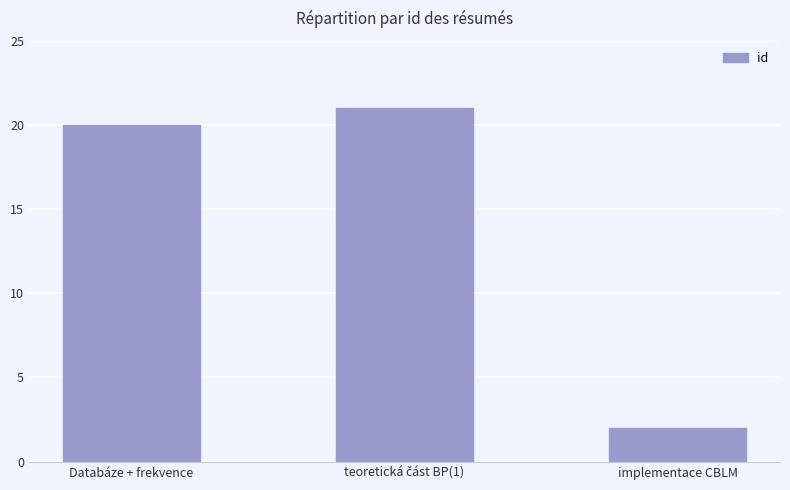

What is the greatest value displayed?

21